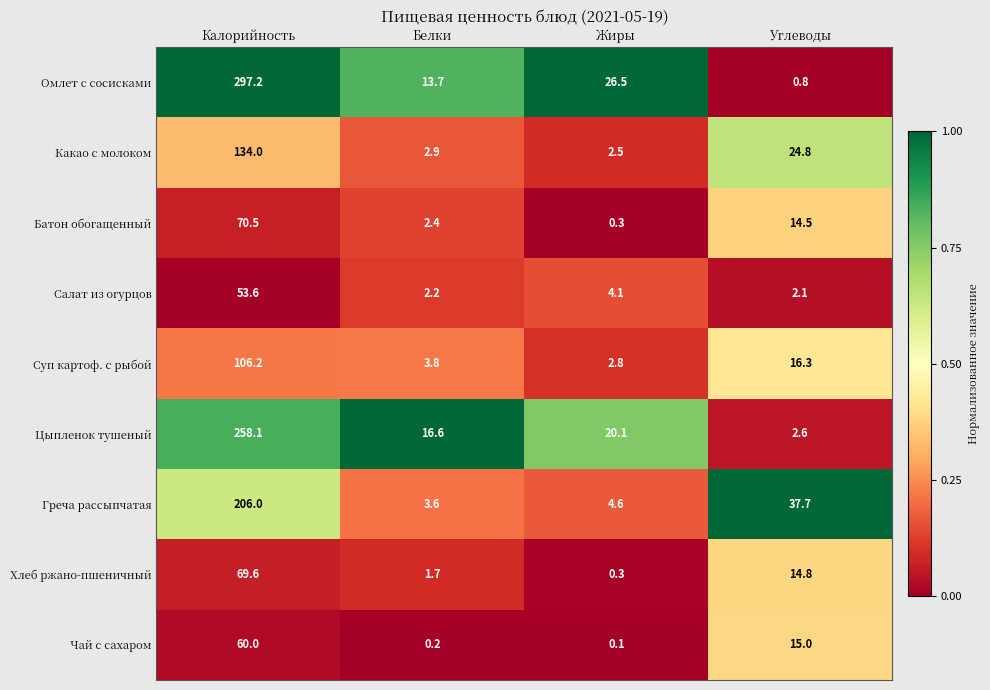

What is the difference between the maximum and second lowest values in the Греча рассыпчатая series?

201.4